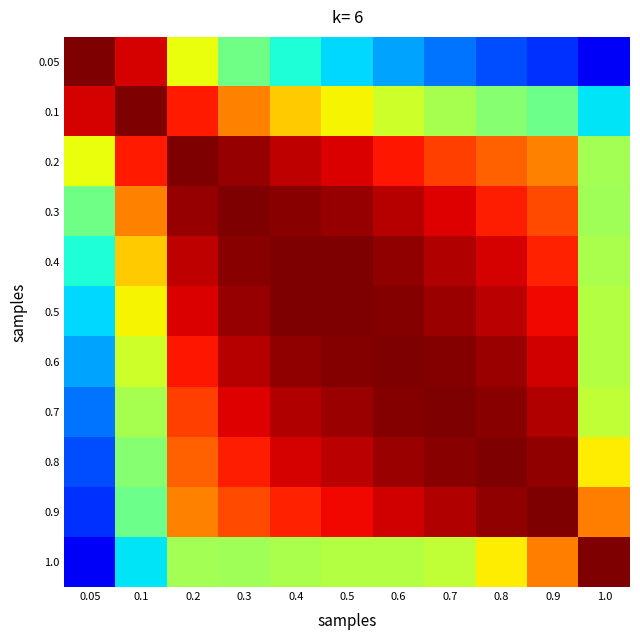

Which has a higher value, 0.7 or 0.6?

0.6